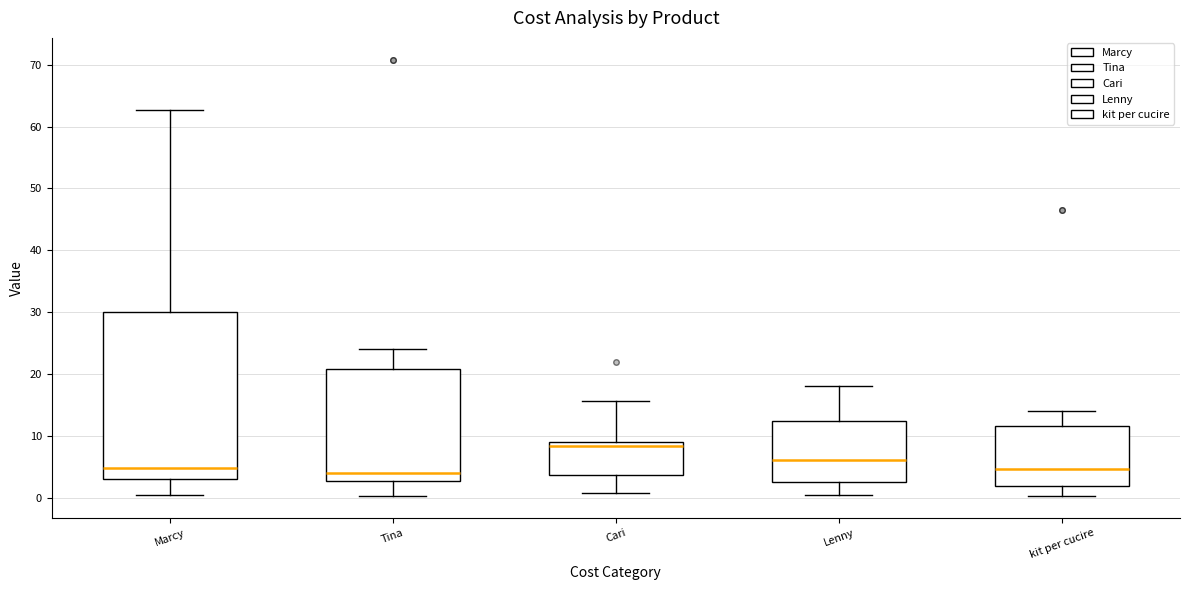

Where is the upper edge of the box for Lenny on the y-axis? The values are not printed on the chart, so give them approximately, as read against the axis.

12